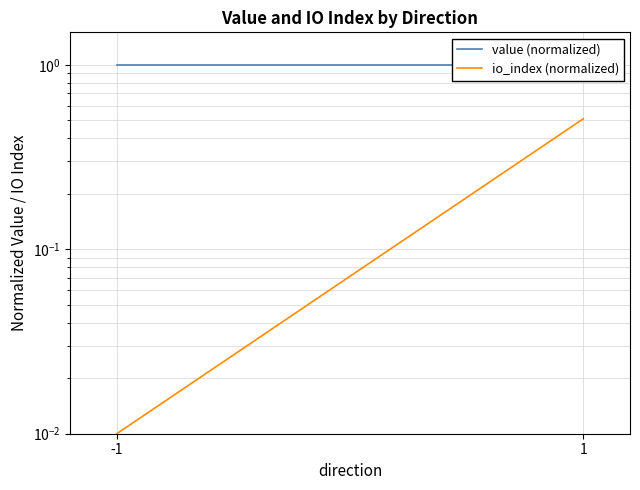

Is this an area chart (filled region under the line)?

No